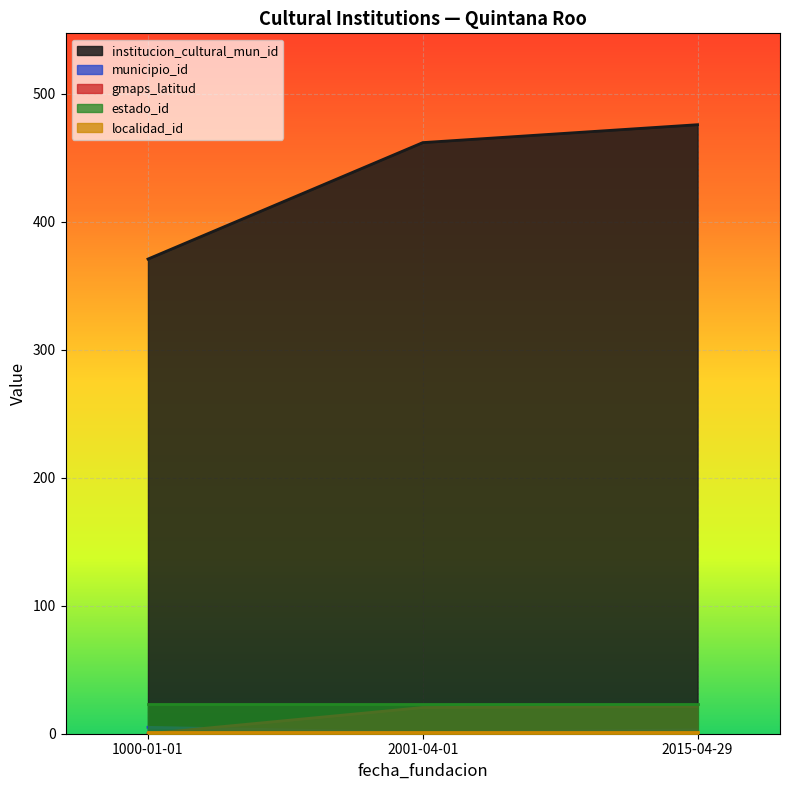

Reading right to left, extract all data points from this chart.

institucion_cultural_mun_id: 1000-01-01=371.0	2015-04-29=476.0	2001-04-01=462.0
municipio_id: 1000-01-01=5.0	2015-04-29=3.0	2001-04-01=1.0
gmaps_latitud: 1000-01-01=0.0	2015-04-29=21.3	2001-04-01=20.5
estado_id: 1000-01-01=23.0	2015-04-29=23.0	2001-04-01=23.0
localidad_id: 1000-01-01=1.0	2015-04-29=1.0	2001-04-01=1.0